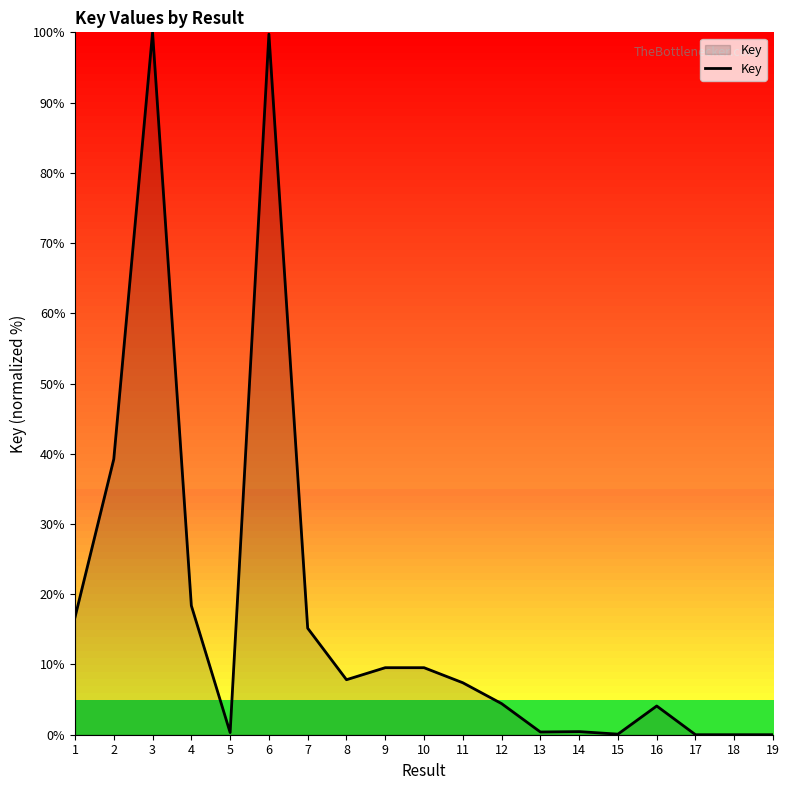

What is the difference between the values at 10 and 12?

5.1